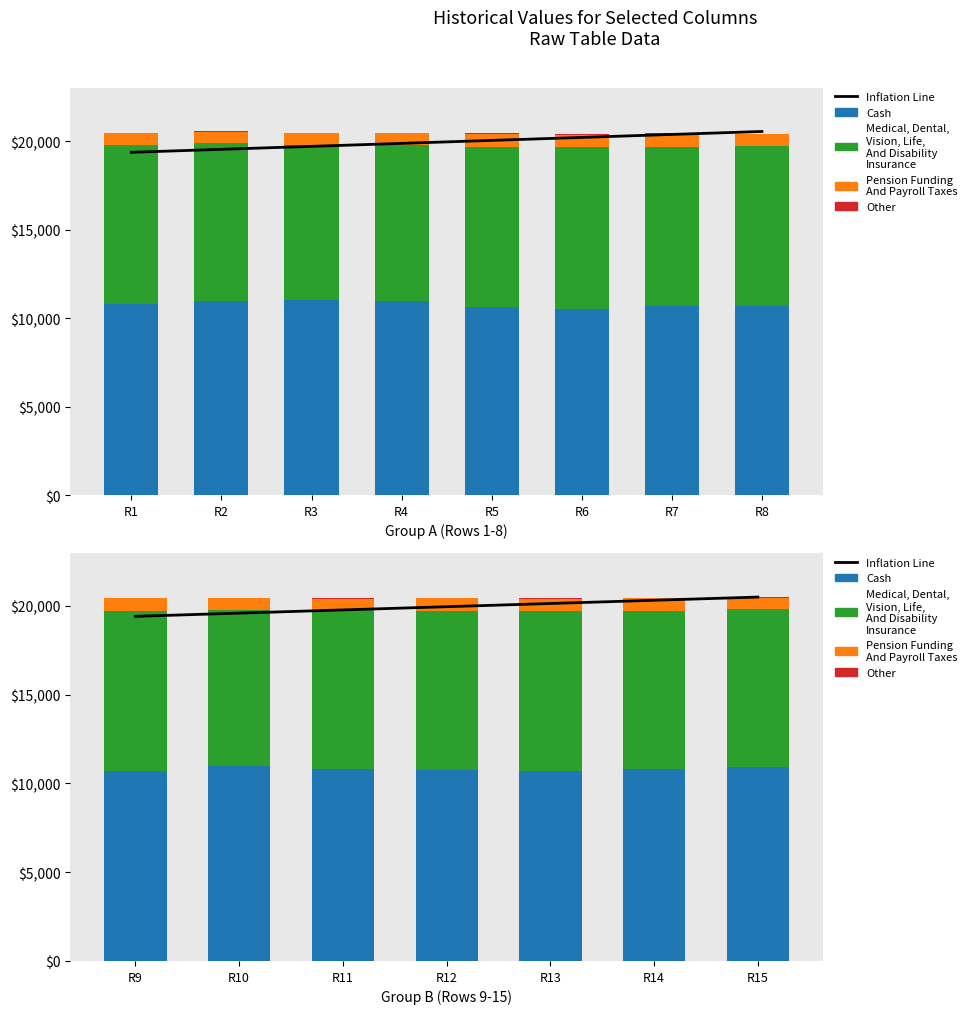

What is the difference between the col_7 (Other) values at R15 and R13?

2.0